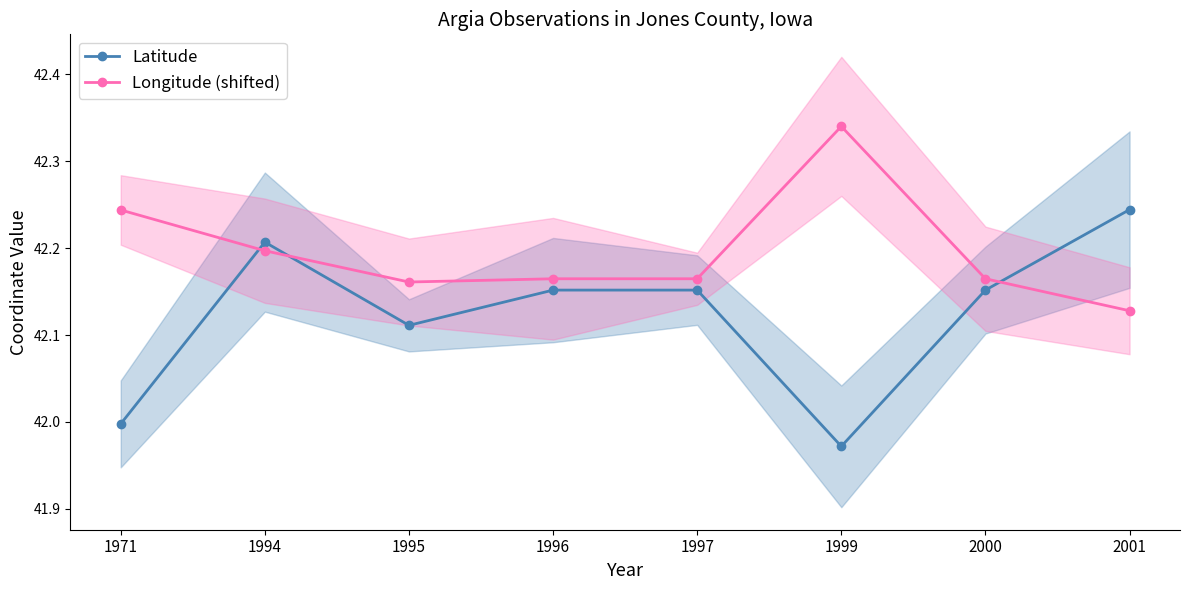

Between 1995 and 1996, which series saw the biggest shift?

Latitude